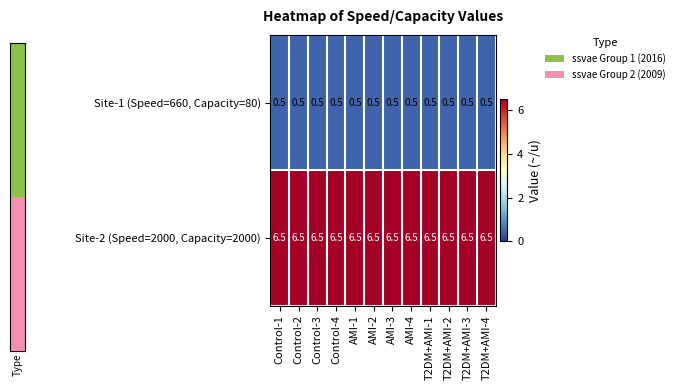

What is the approximate value of Site-2 (Speed=2000, Capacity=2000) at Control-4?

6.5